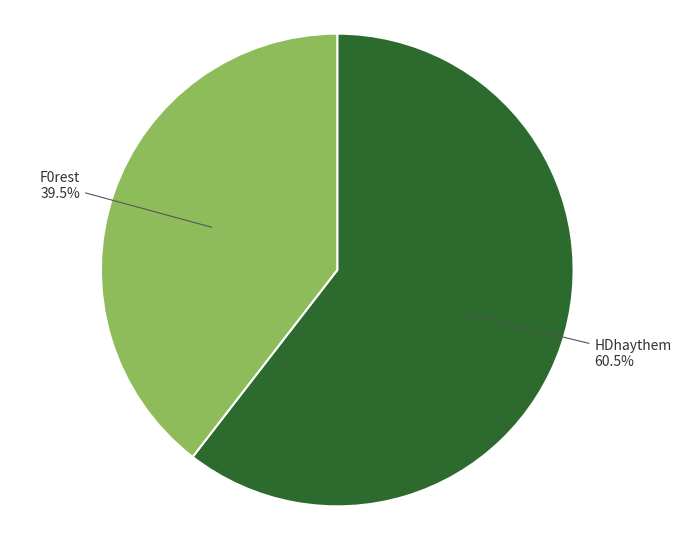

Combined, what portion of the pie is F0rest and HDhaythem?

100.0%